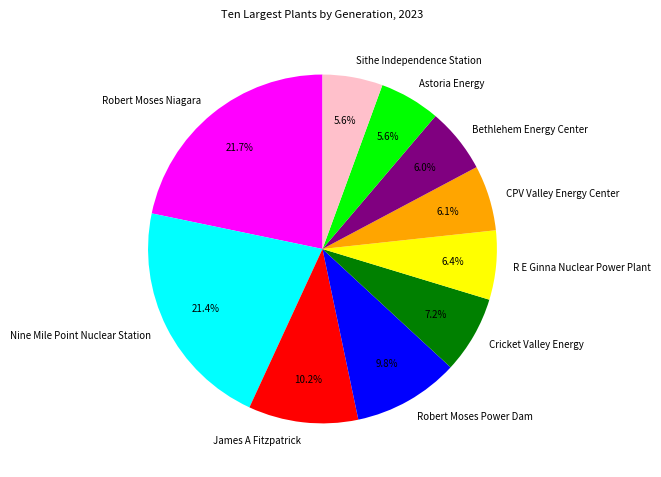

Does any single category account for the majority?

No